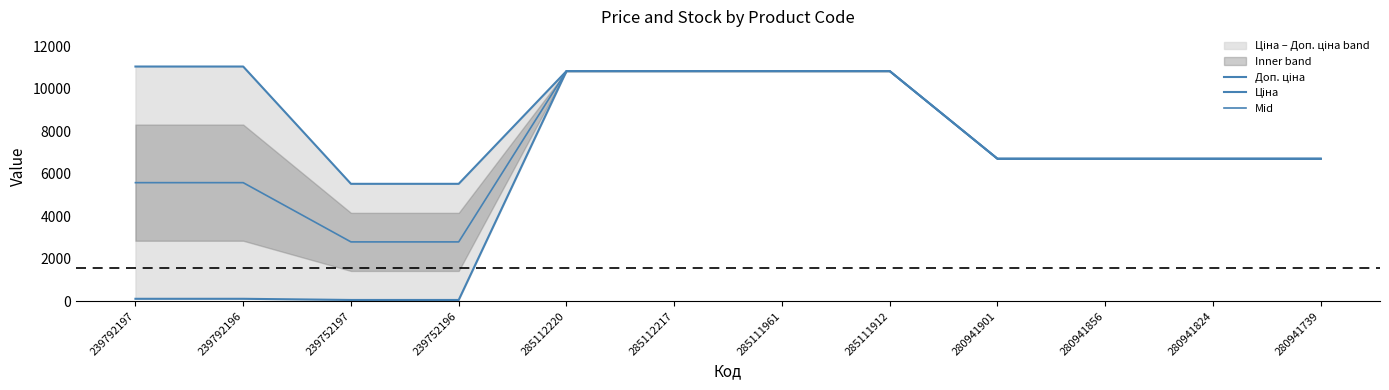

List the series in order of their overall mean, highest first.

Доп. ціна, Mid, Ціна